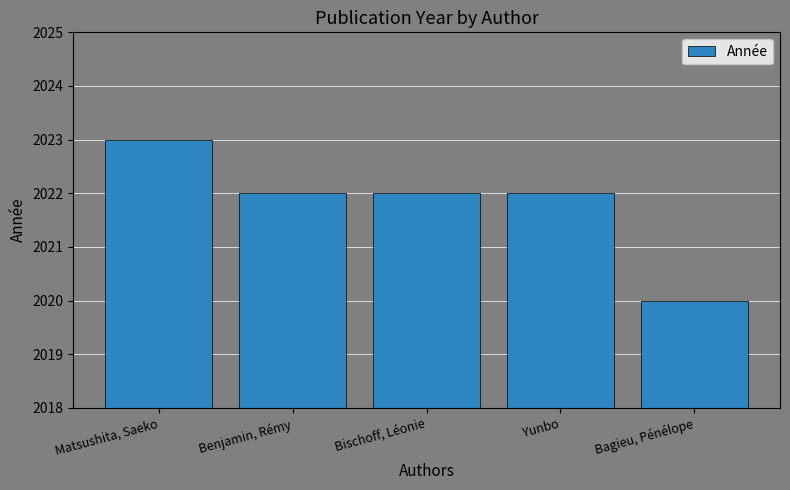

What is the label of the 5th bar from the left?

Bagieu, Pénélope